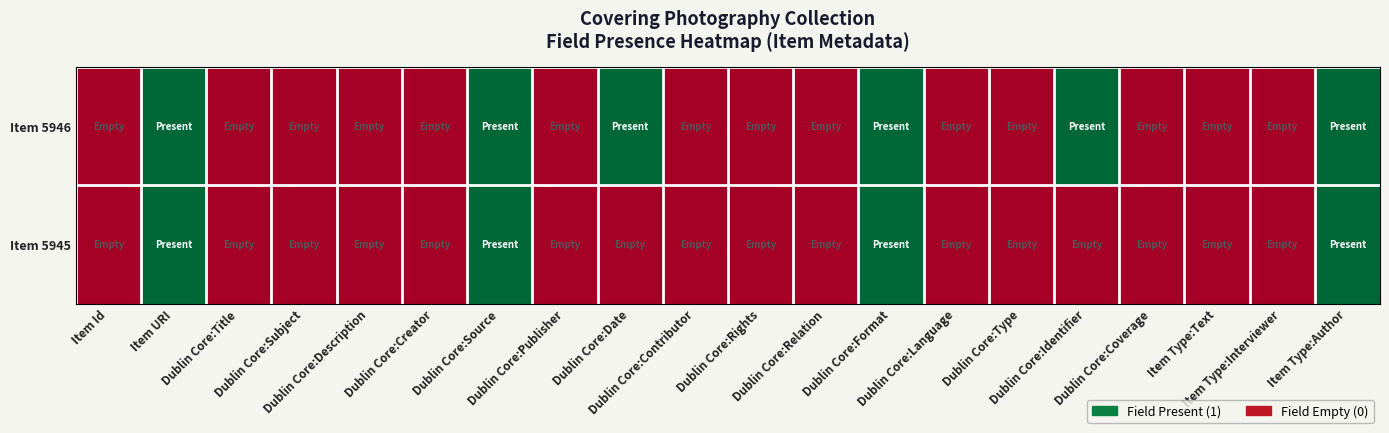

At which category is the sum across all series the highest?

Item URI